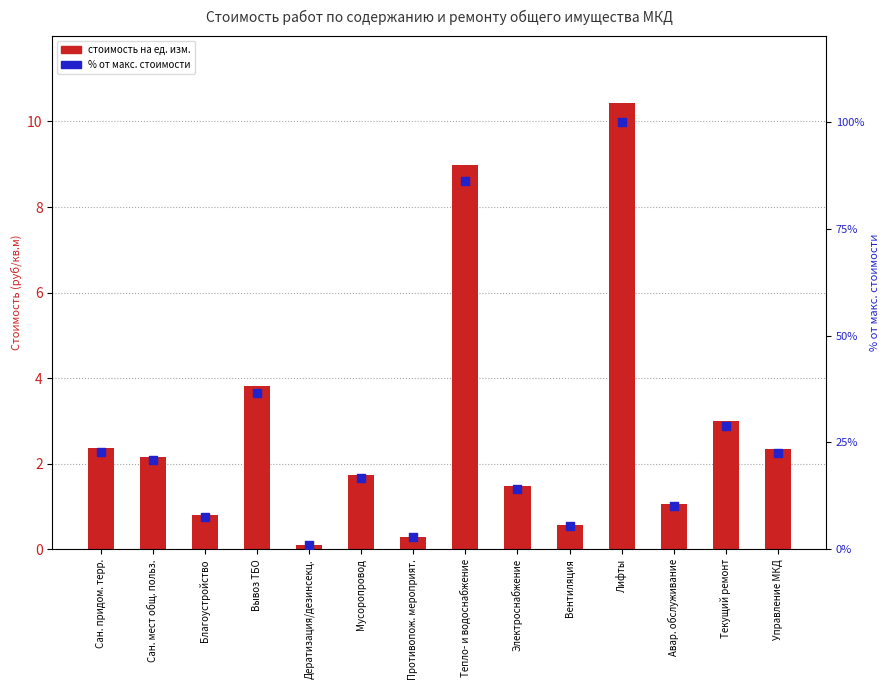

Which series reaches the minimum Y coordinate?

стоимость на ед. изм.